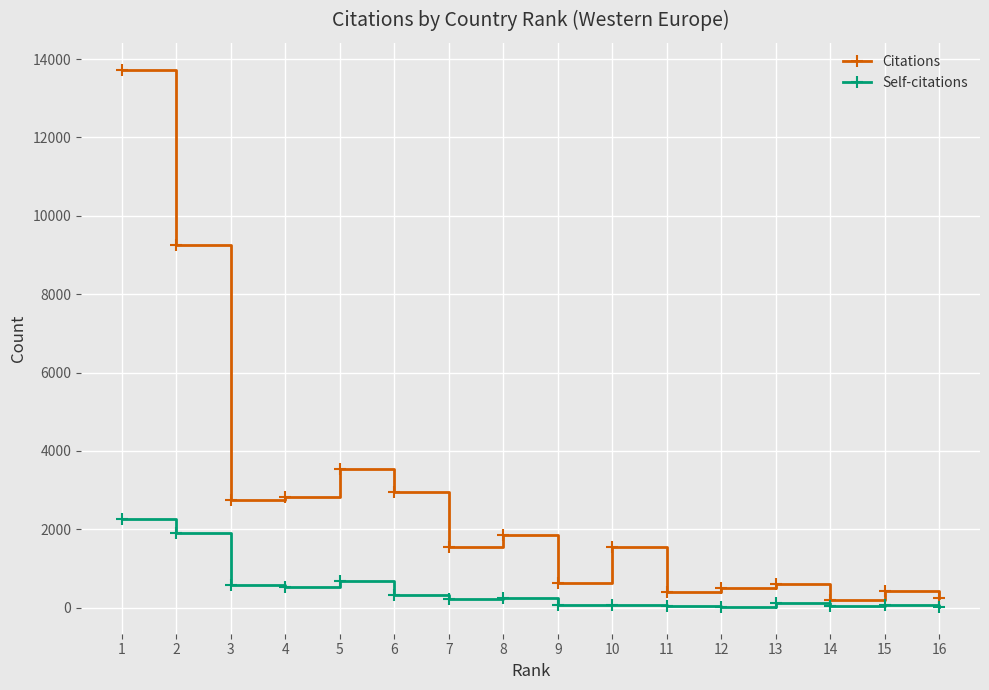

The value of Self-citations at 1 is 1338. True or false?

False